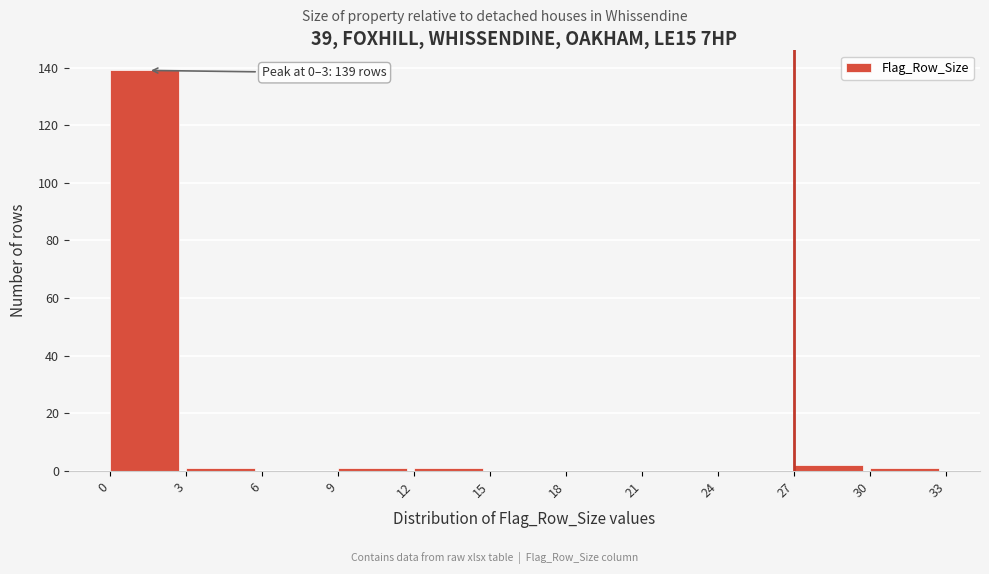

Which range on the x-axis has the tallest bar?

0 to 3